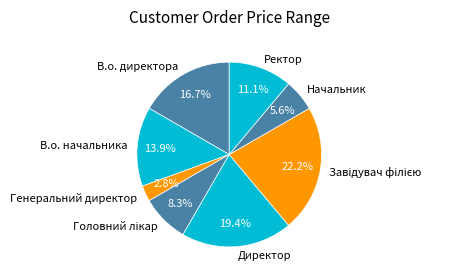

How many slices are in this pie chart?

8